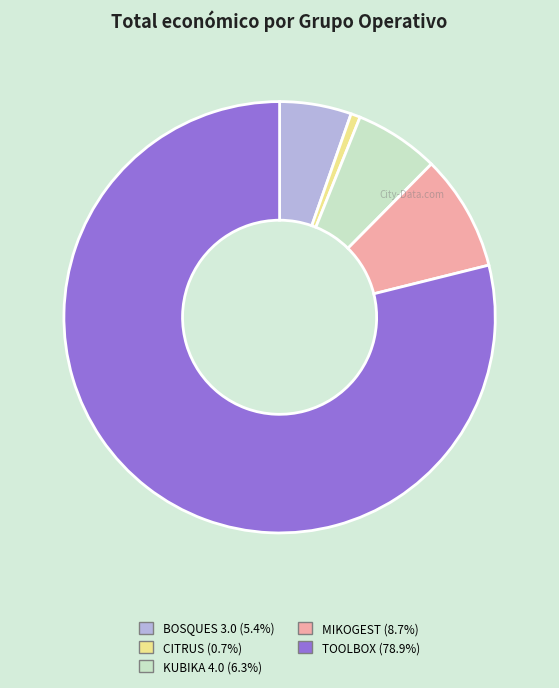

Between BOSQUES 3.0 and MIKOGEST, which is larger?

MIKOGEST